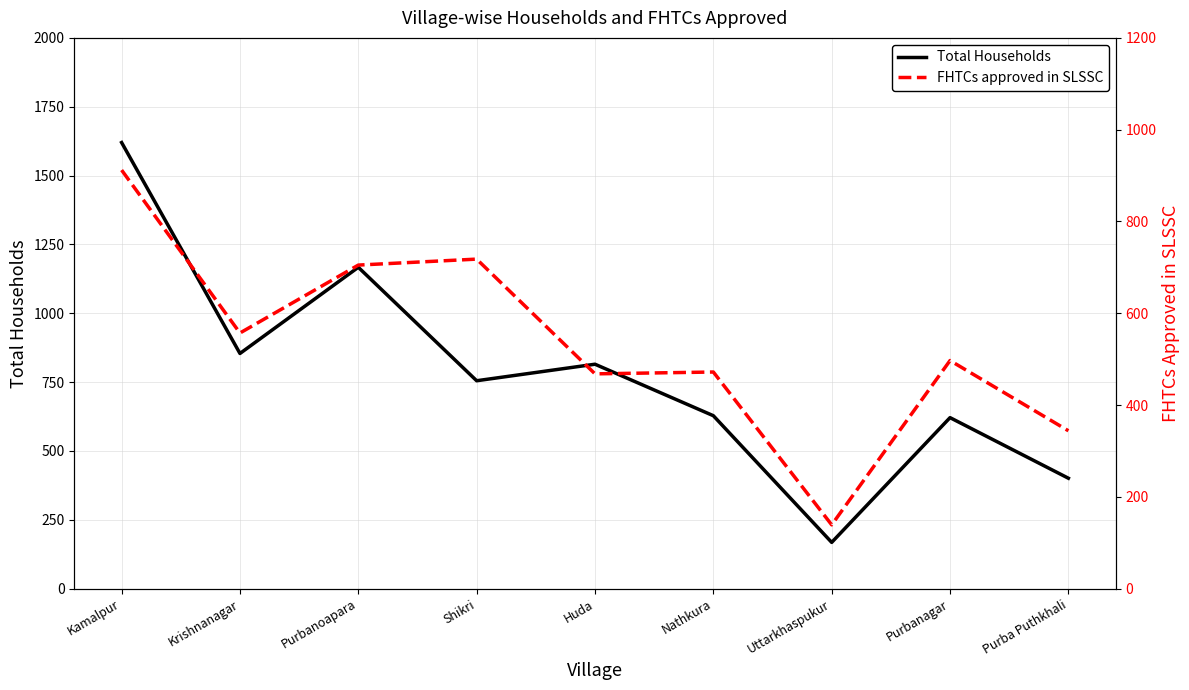

Does the chart display data point markers on the line(s)?

No